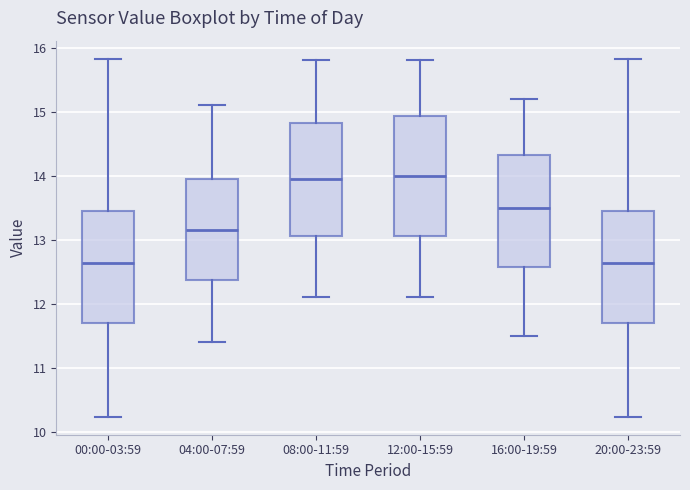

Reading left to right, transcribe this box plot: for each box, give where its median line is, the range the box spans, and where its two whiskers end, as read against the y-axis. The values are not printed on the chart, so give them approximately, as read against the axis.

00:00-03:59: median 12.6, box 11.7 to 13.4, whiskers 10.2 to 15.8
04:00-07:59: median 13.2, box 12.4 to 14.0, whiskers 11.4 to 15.1
08:00-11:59: median 14.0, box 13.1 to 14.8, whiskers 12.1 to 15.8
12:00-15:59: median 14.0, box 13.1 to 14.9, whiskers 12.1 to 15.8
16:00-19:59: median 13.5, box 12.6 to 14.3, whiskers 11.5 to 15.2
20:00-23:59: median 12.6, box 11.7 to 13.4, whiskers 10.2 to 15.8